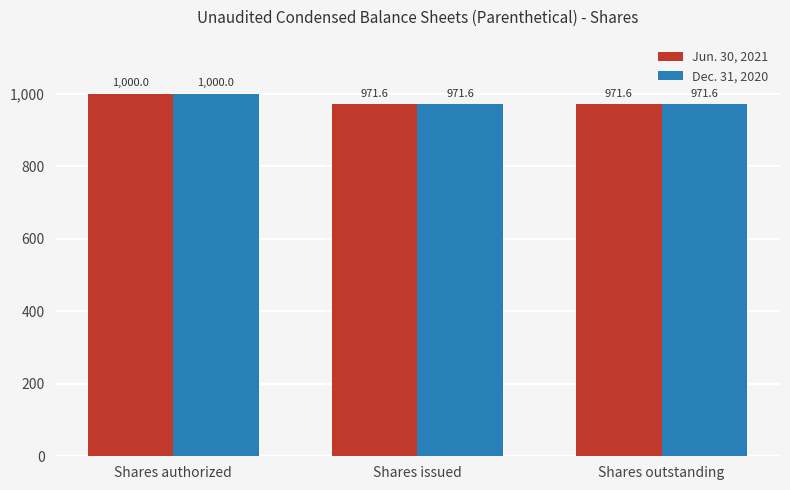

At which category is the sum across all series the highest?

Shares authorized